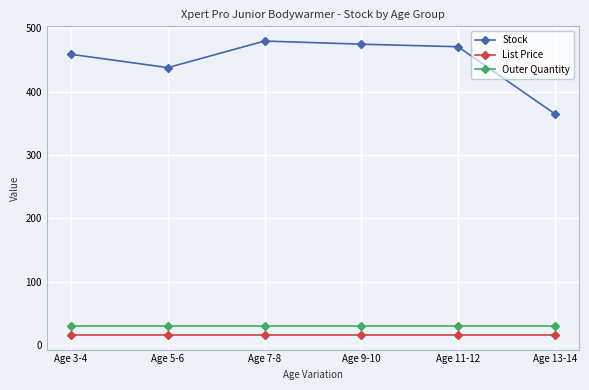

Which series changed the most between Age 7-8 and Age 13-14?

Stock